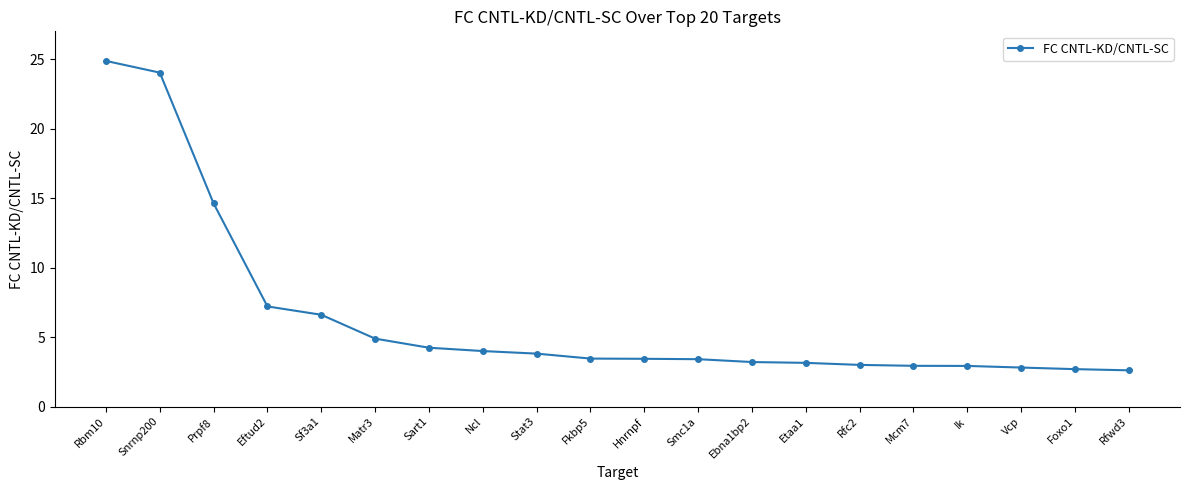

The value at Sf3a1 is 1.4. True or false?

False